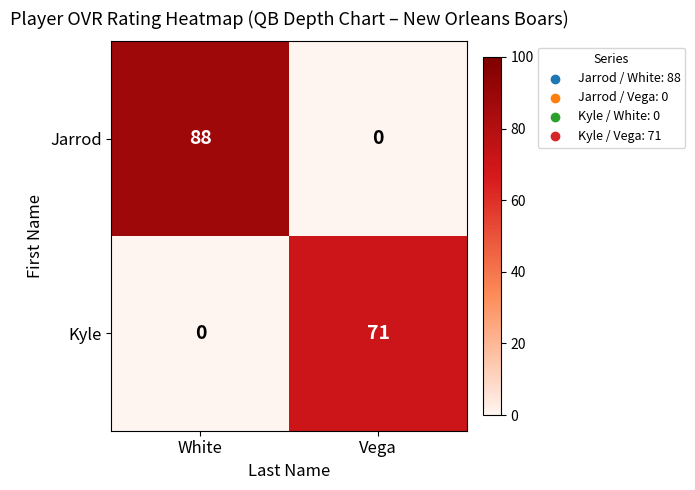

How many values in the Jarrod series are below 88?

1